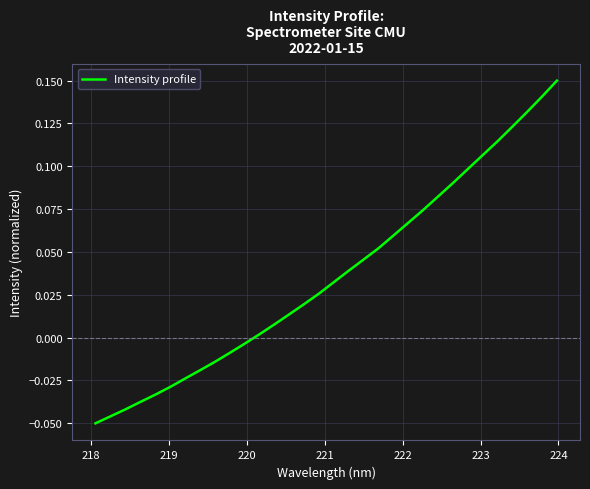

How many values are below 0?

11